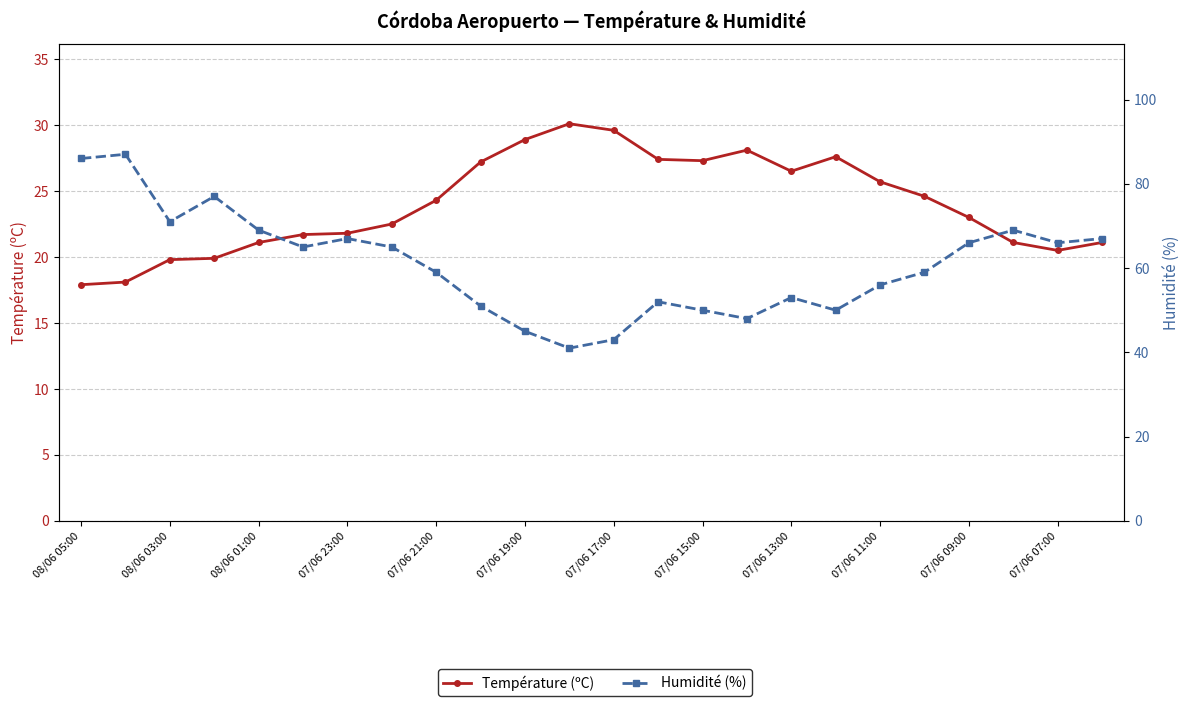

How many lines are shown in the chart?

2